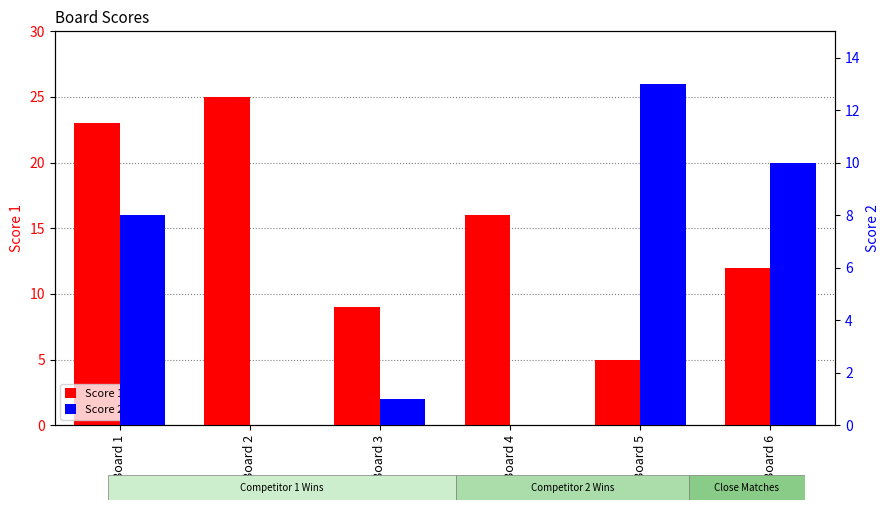

How many categories are shown in the chart?

6